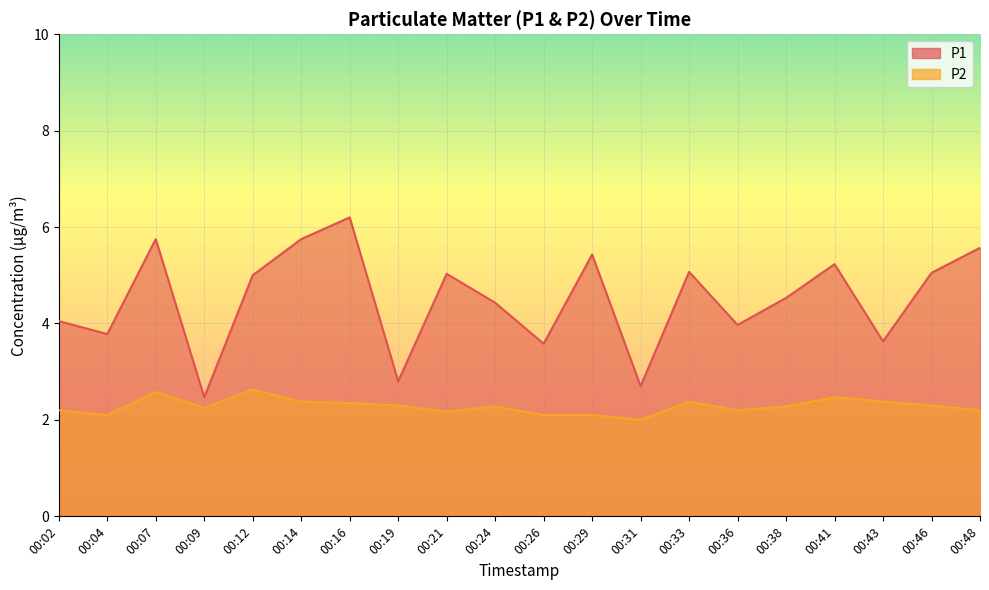

True or false: P2 has more than 0 interior local peaks.

True